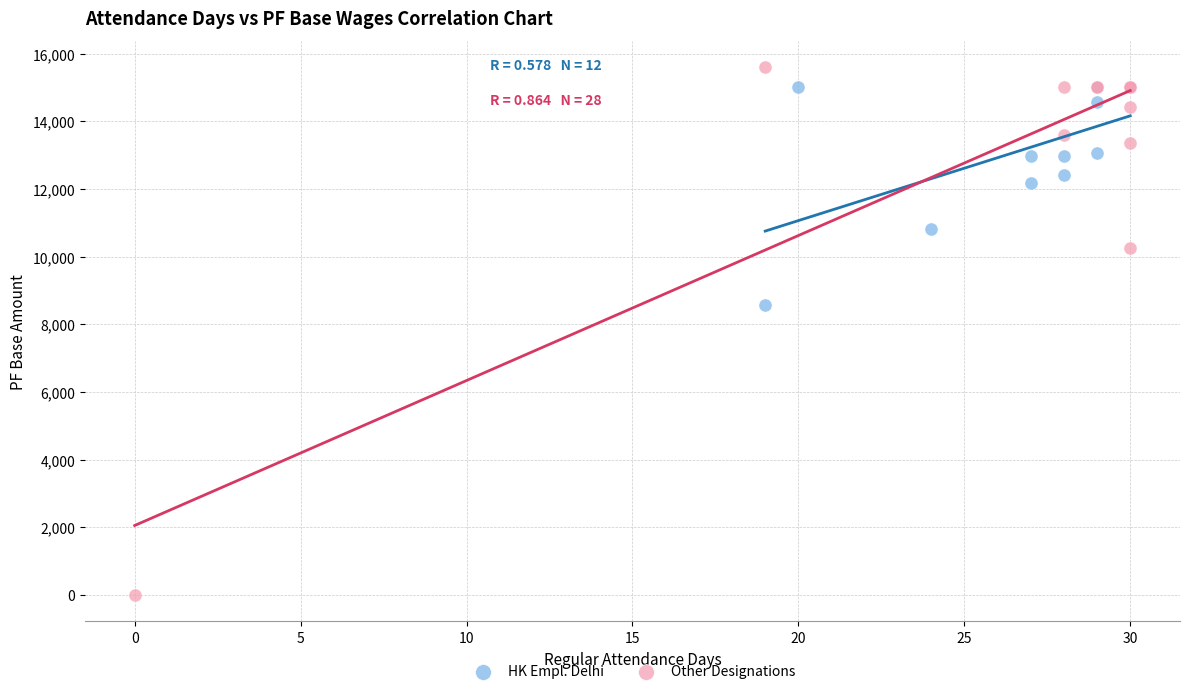

Which series reaches the maximum Y coordinate?

Other Designations